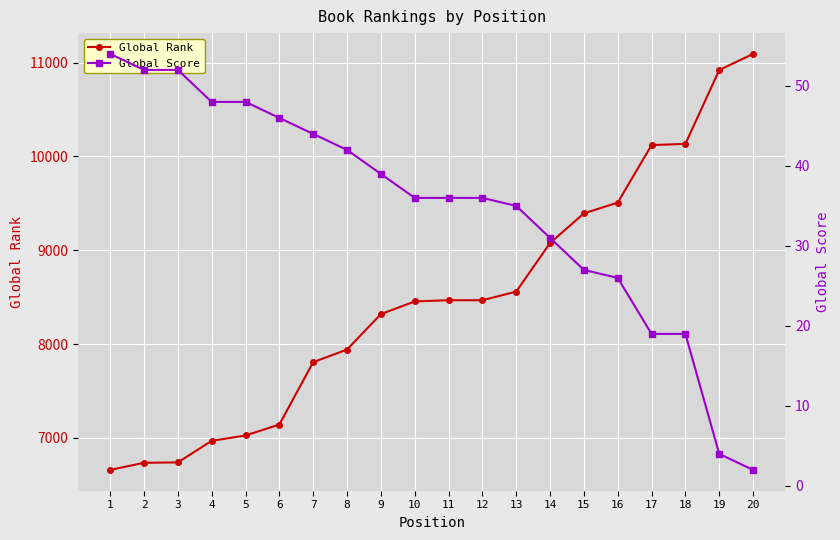

Is it true that Global Rank equals 4939 at 15?

False